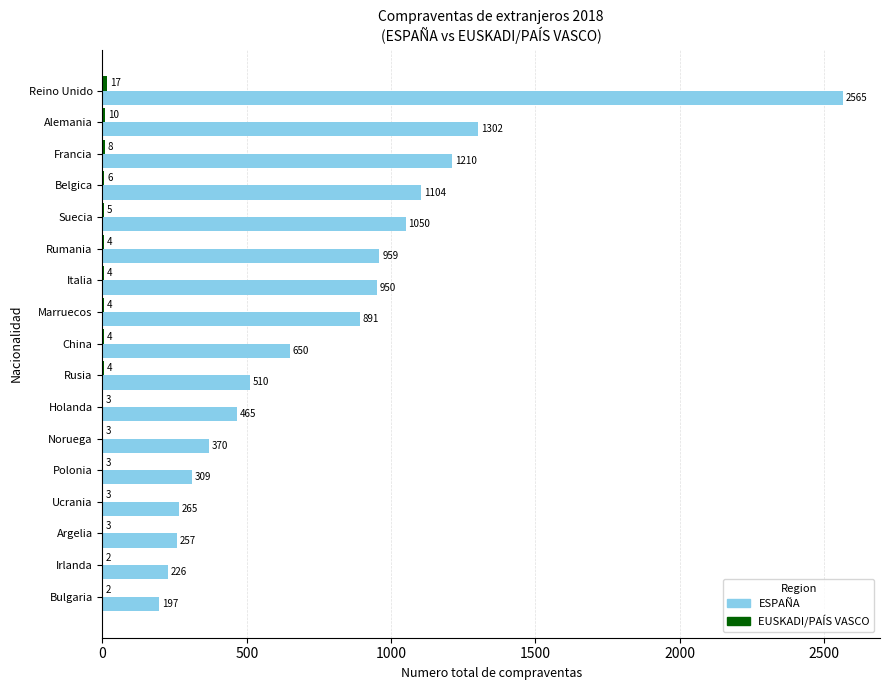

The ESPAÑA series shows 257 at Holanda. True or false?

False